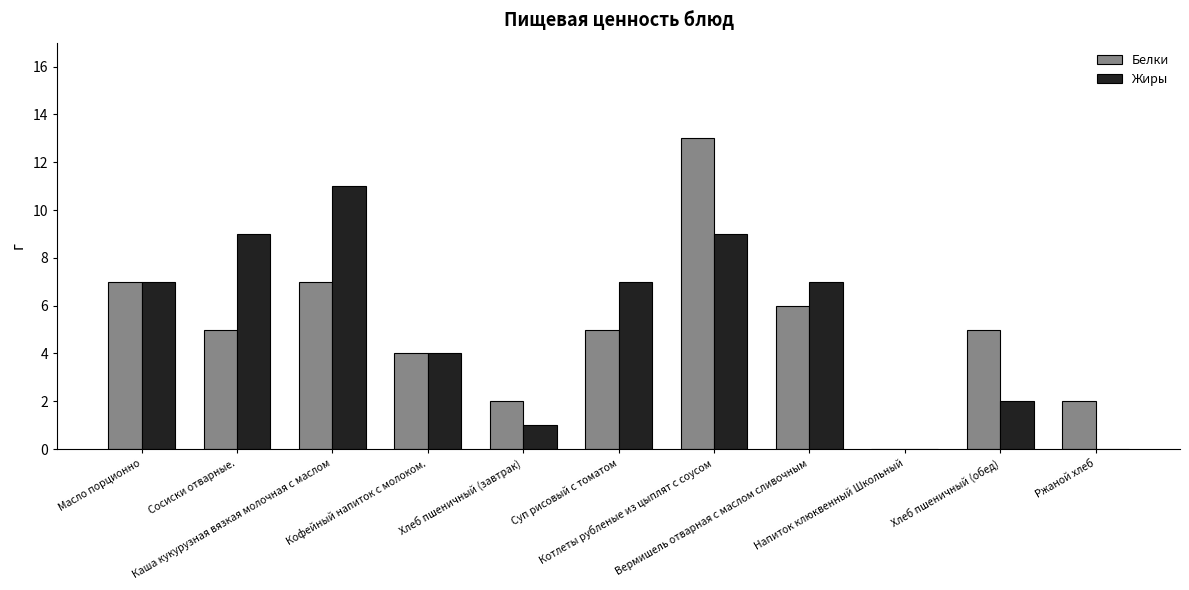

What is the sum of the Жиры values at Хлеб пшеничный (завтрак) and Суп рисовый с томатом?

8